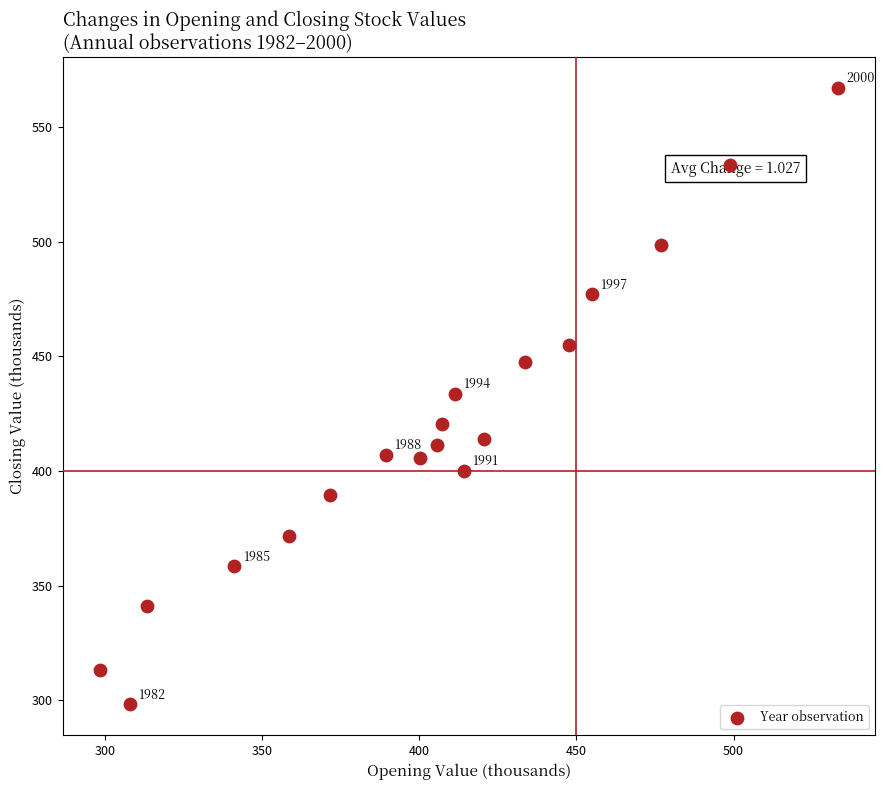

What is the range of Y values (max minus min)?

268.8